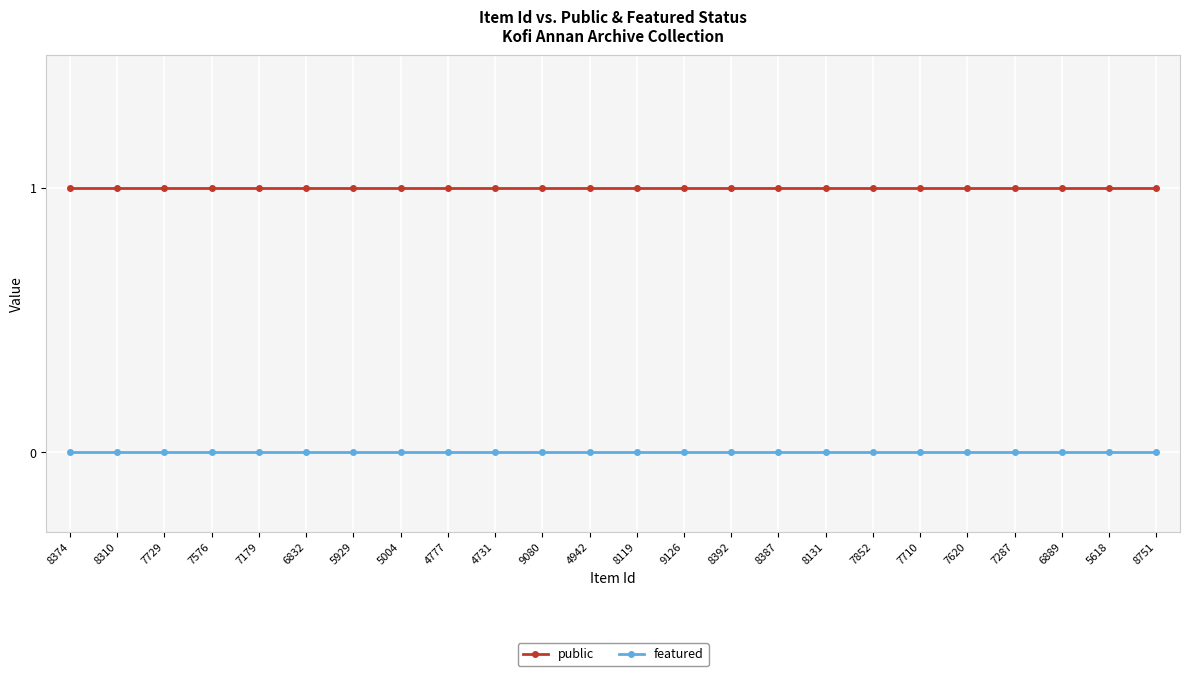

At 4777, list the series in order from largest to smallest.

public, featured